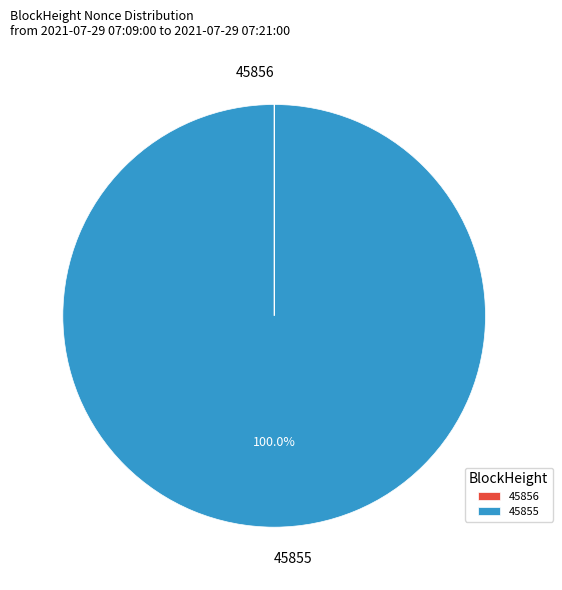

What is the largest slice in the pie chart?

45855